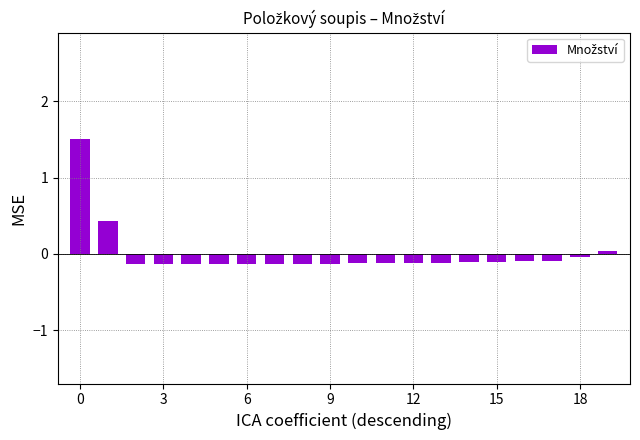

How many values are below zero?

17